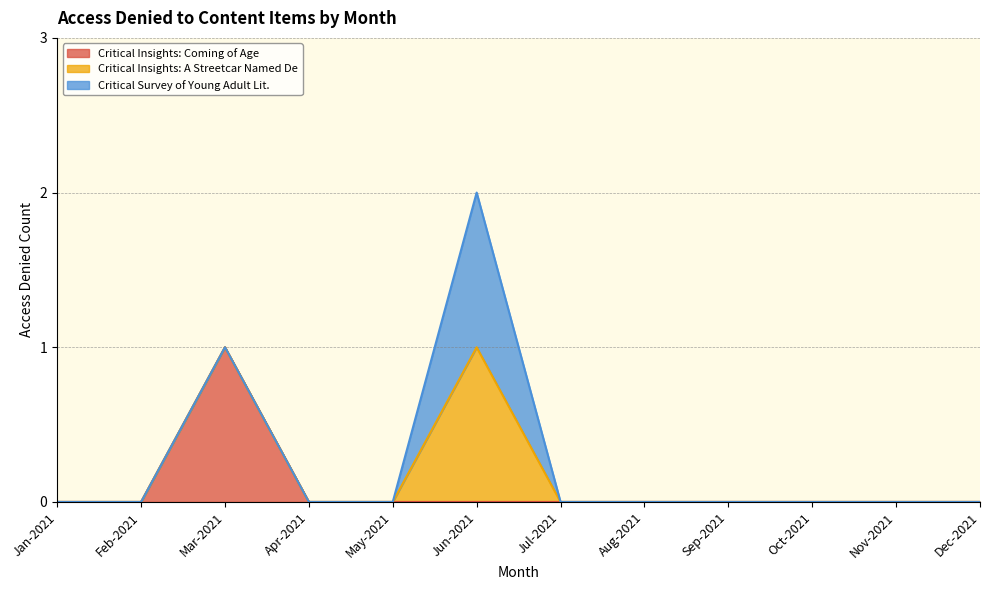

Does the chart display data point markers on the line(s)?

No